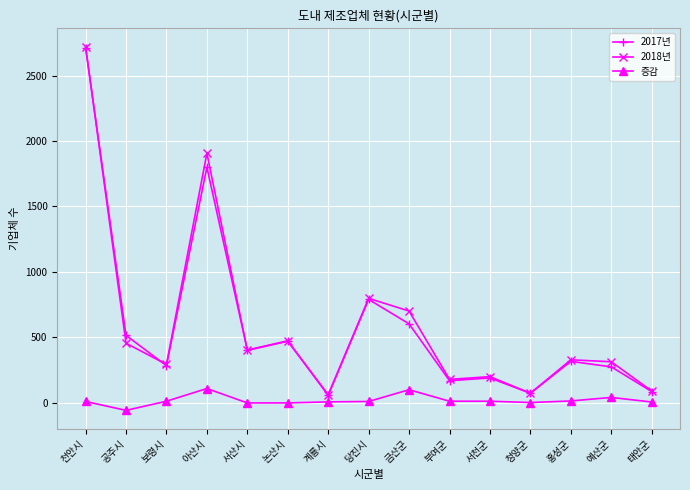

How many lines are shown in the chart?

3